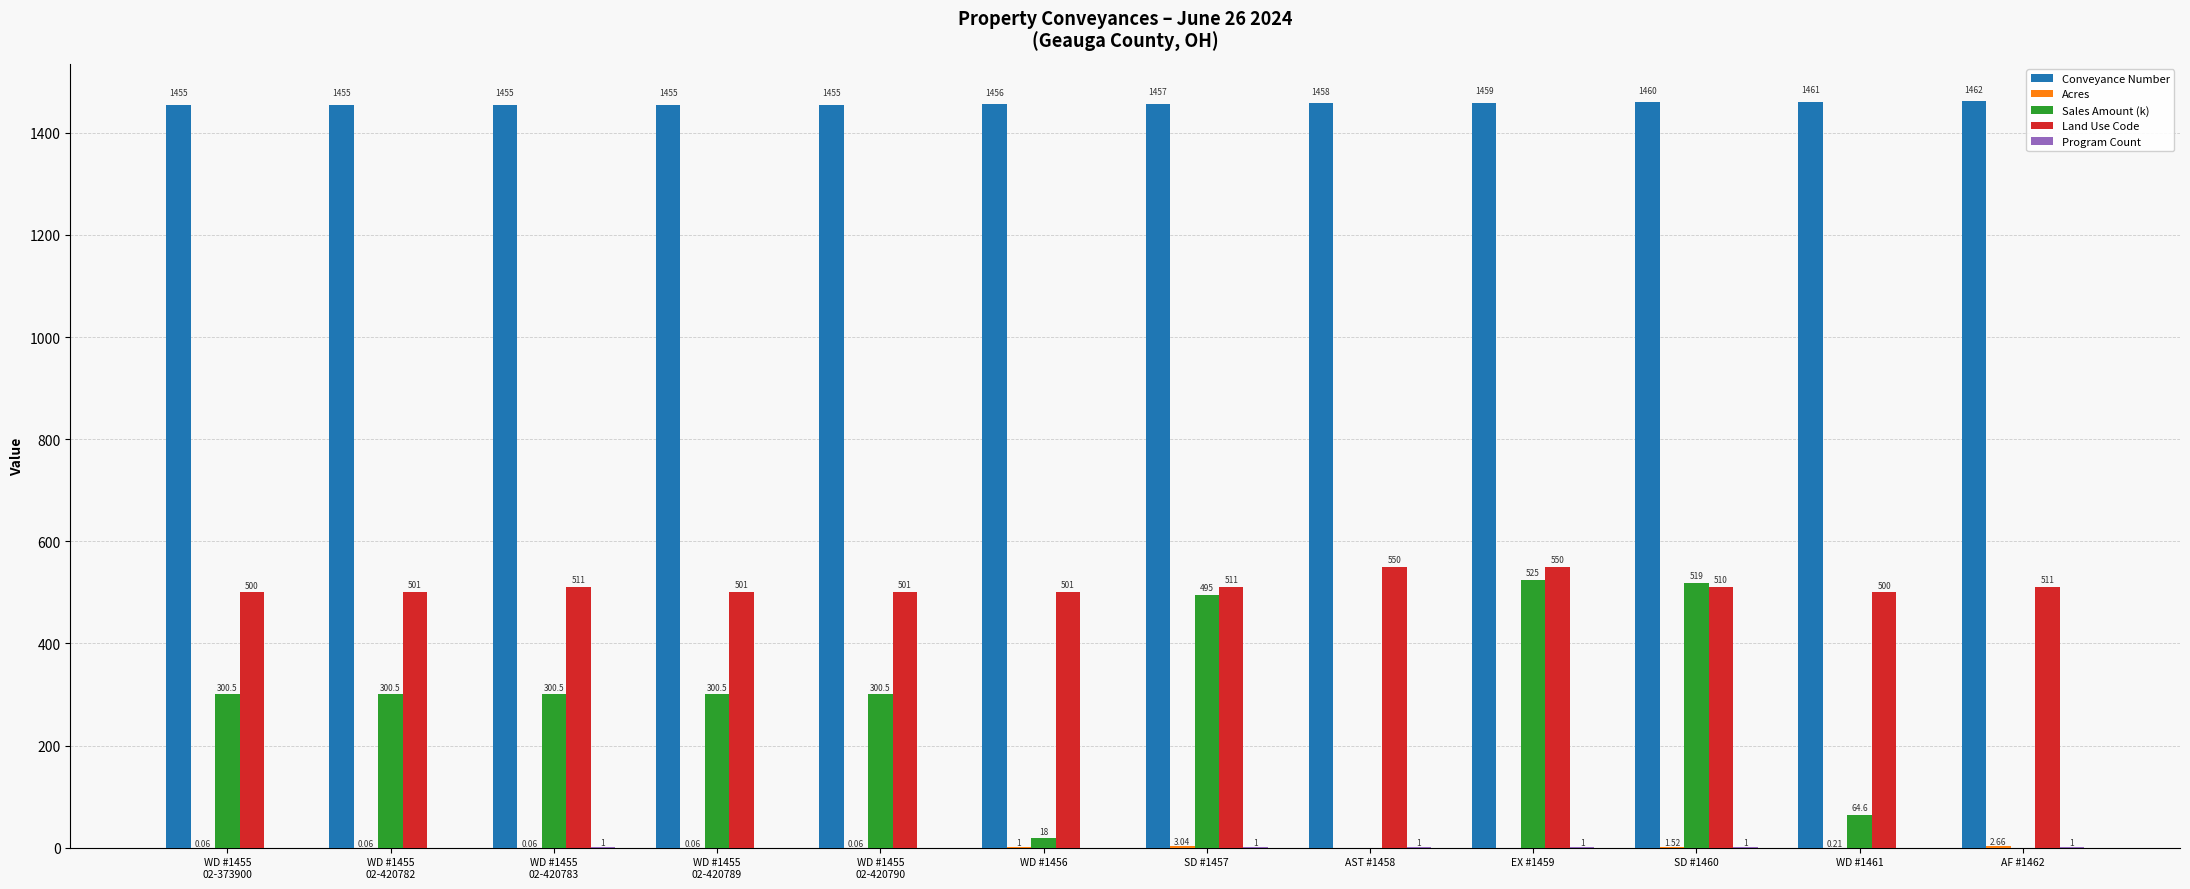

What is the total value across all series at SD #1457?

2467.0